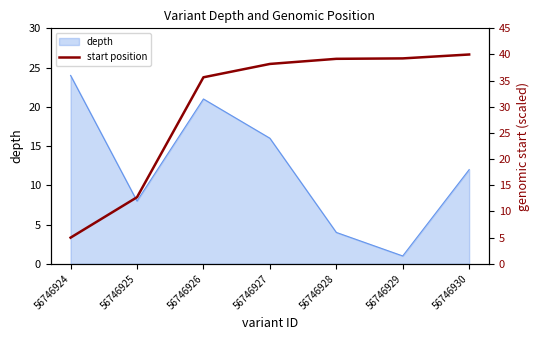

What is the minimum value shown in the chart?

5.0